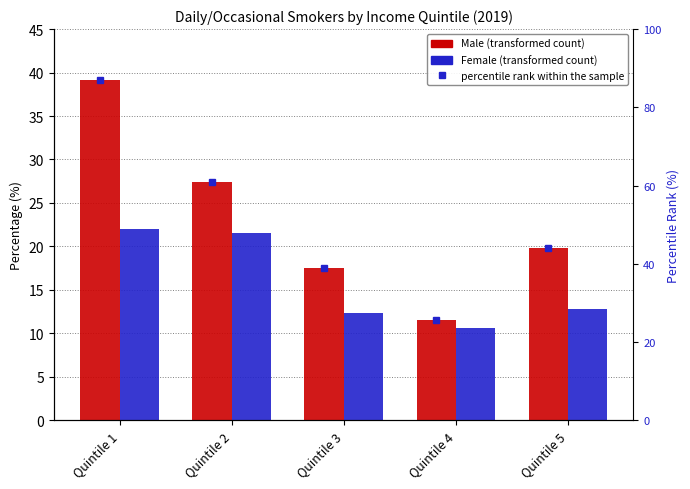

At which label does Male reach its peak?

Quintile 1